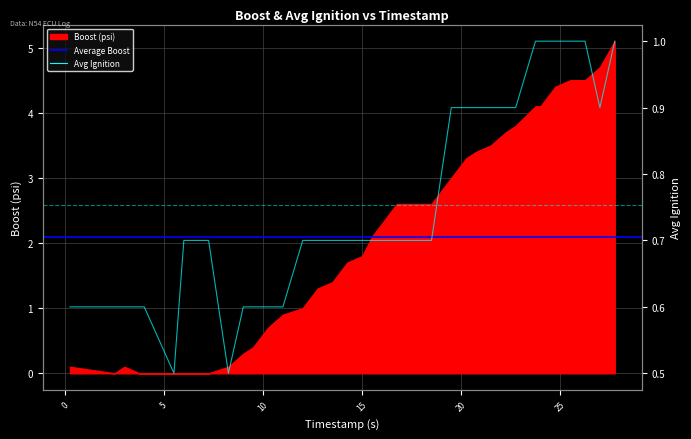

What position from the right is 21.5?

10